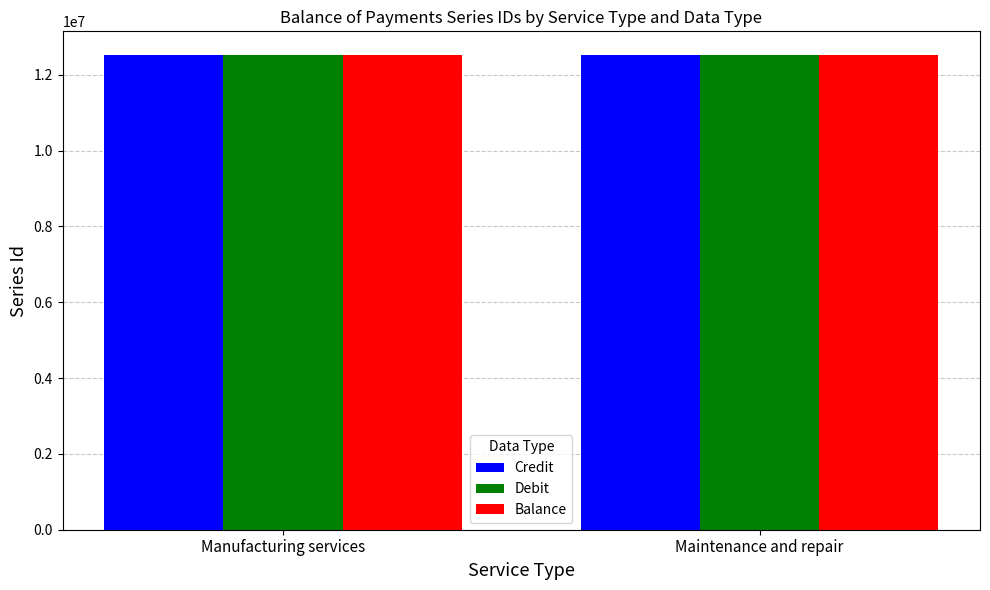

What position from the right is Manufacturing services?

2